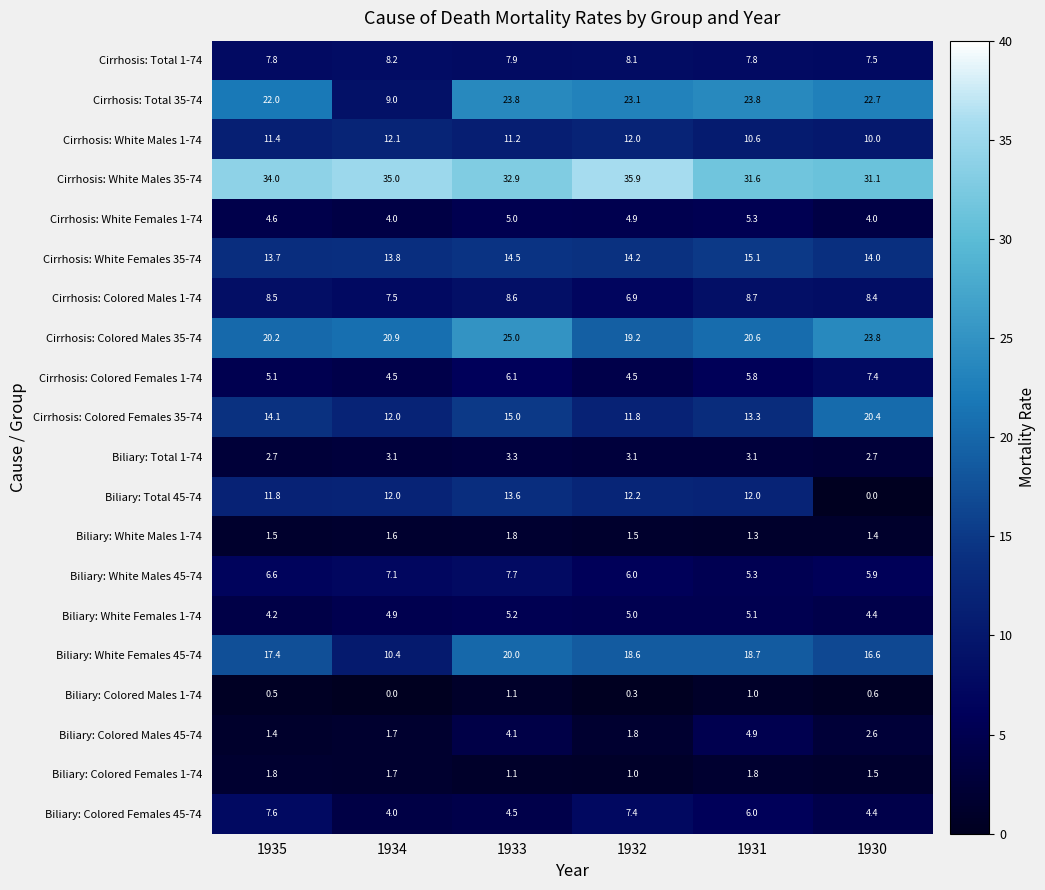

What is the spread (max minus min) of values at 1932?

35.6